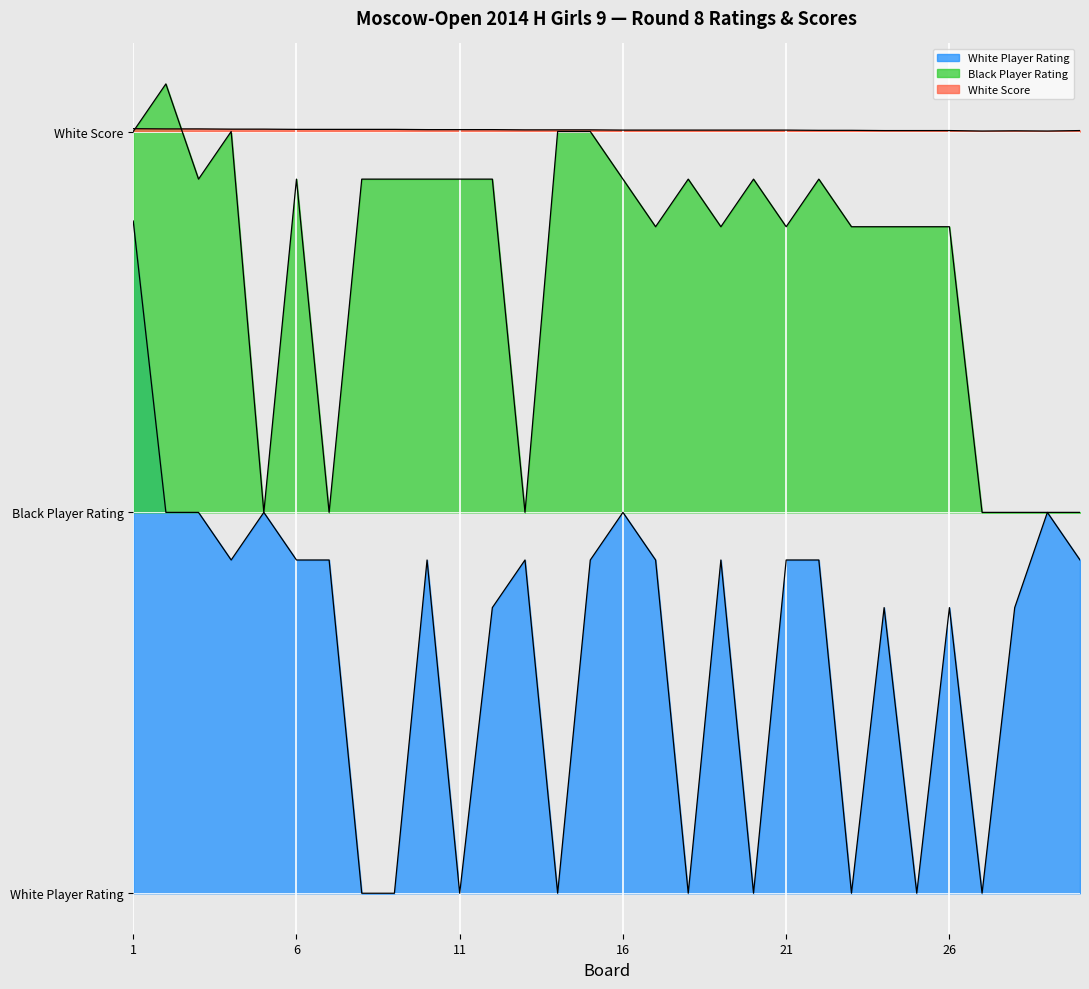

At which category does White Score reach its first local peak?

28